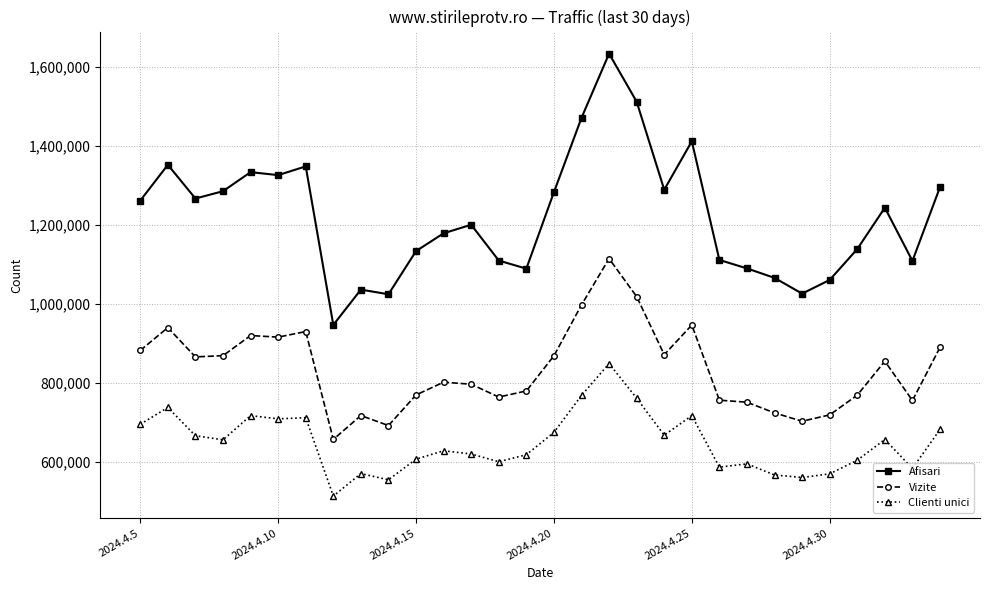

Which series has the largest total across all categories?

Afisari